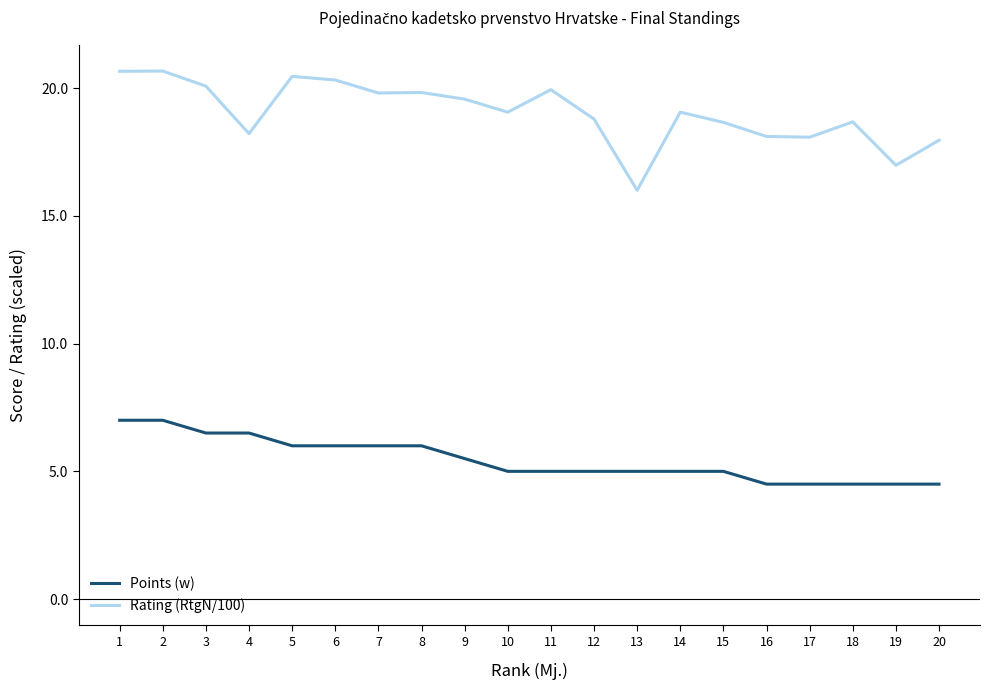

Is it true that Points (w) equals 6.0 at 8?

True